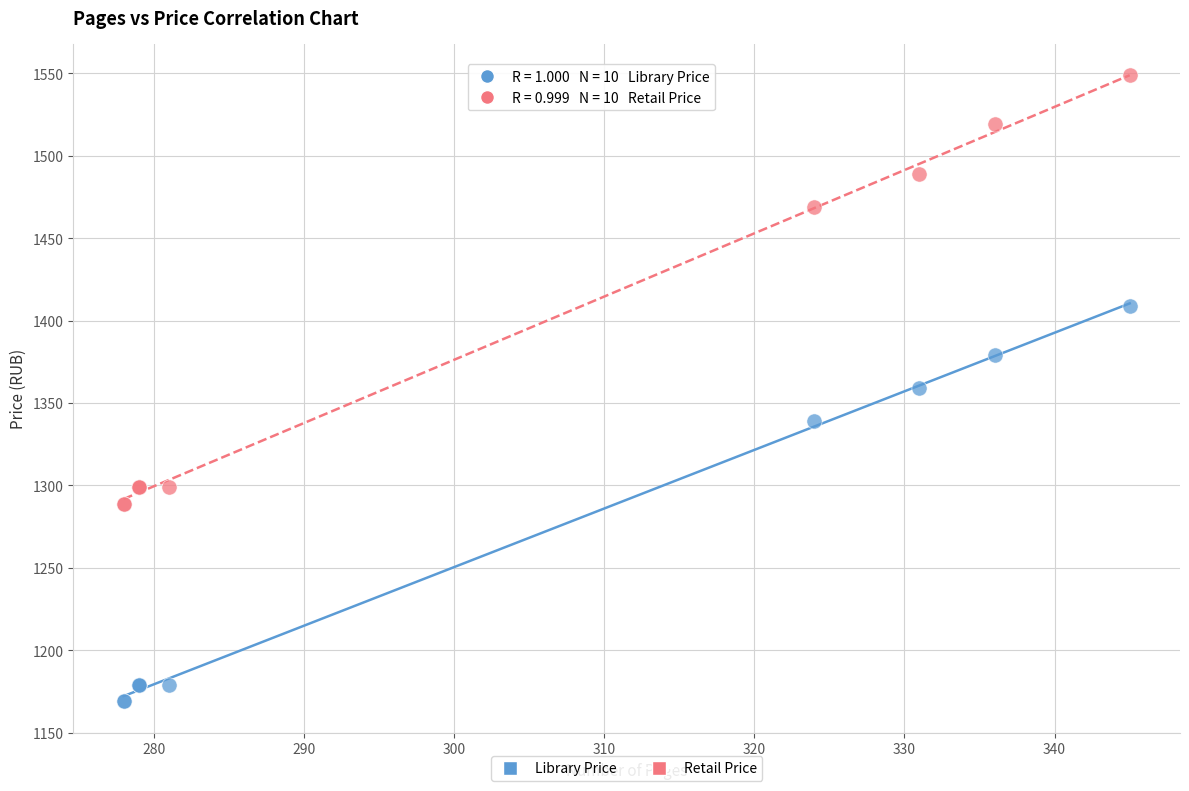

Which series has the widest spread of Y values?

Retail Price